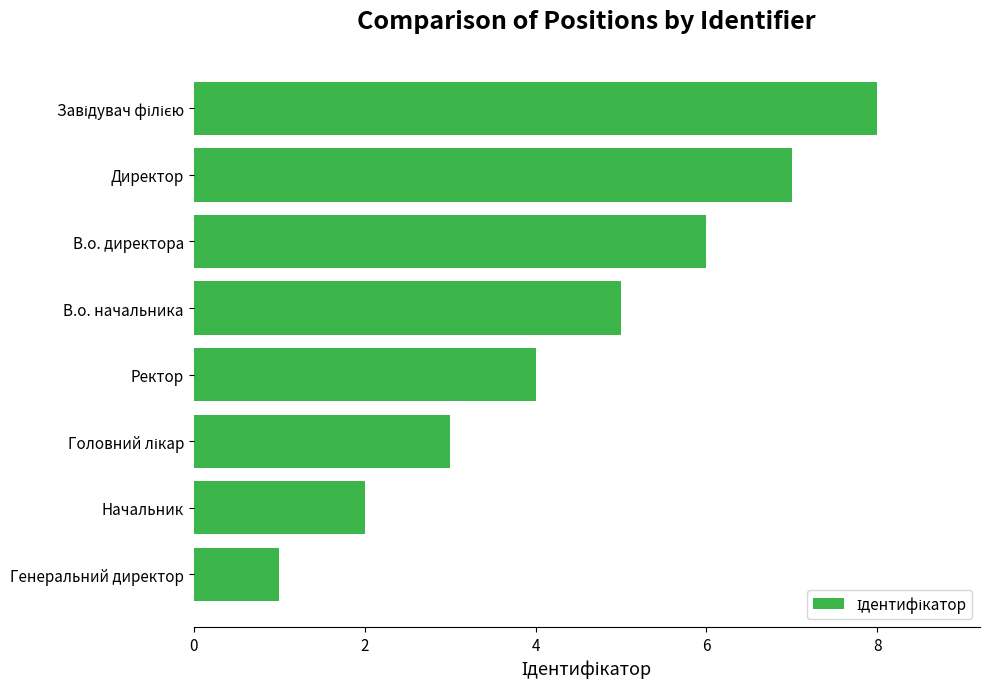

The value at Начальник is 1. True or false?

False